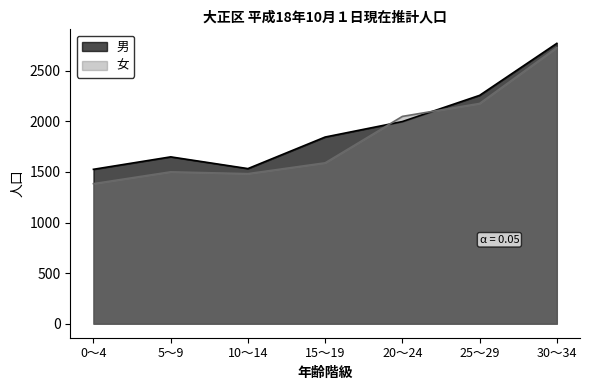

At which category does the chart reach its peak across all series?

30～34